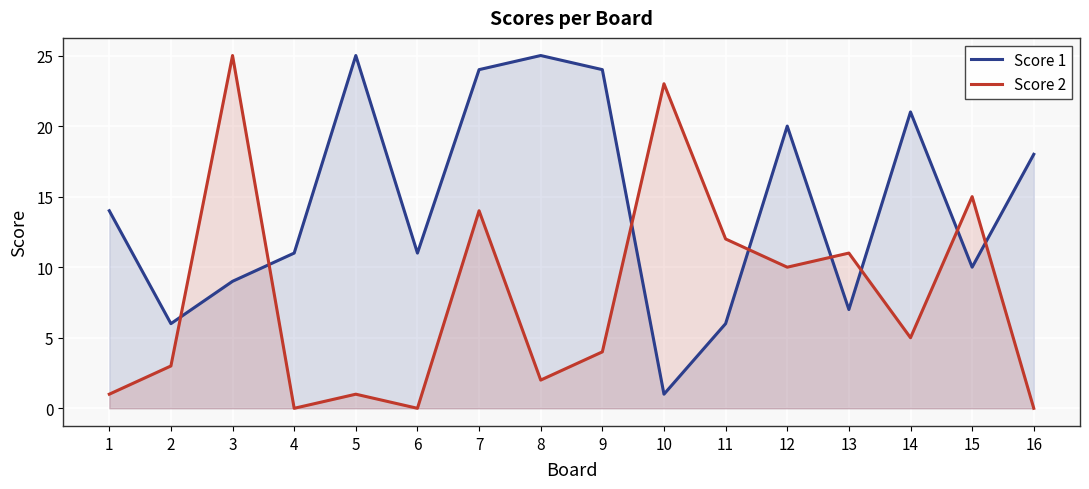

Reading left to right, extract all data points from this chart.

Score 1: 1=14	2=6	3=9	4=11	5=25	6=11	7=24	8=25	9=24	10=1	11=6	12=20	13=7	14=21	15=10	16=18
Score 2: 1=1	2=3	3=25	4=0	5=1	6=0	7=14	8=2	9=4	10=23	11=12	12=10	13=11	14=5	15=15	16=0